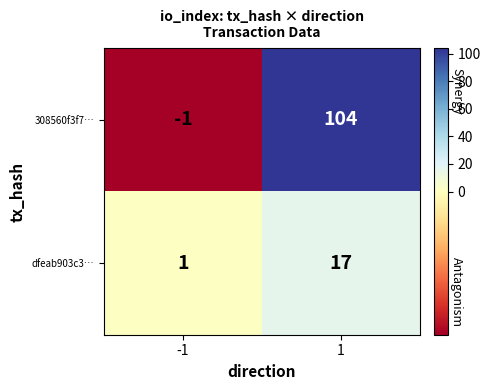

At which category is the sum across all series the highest?

1